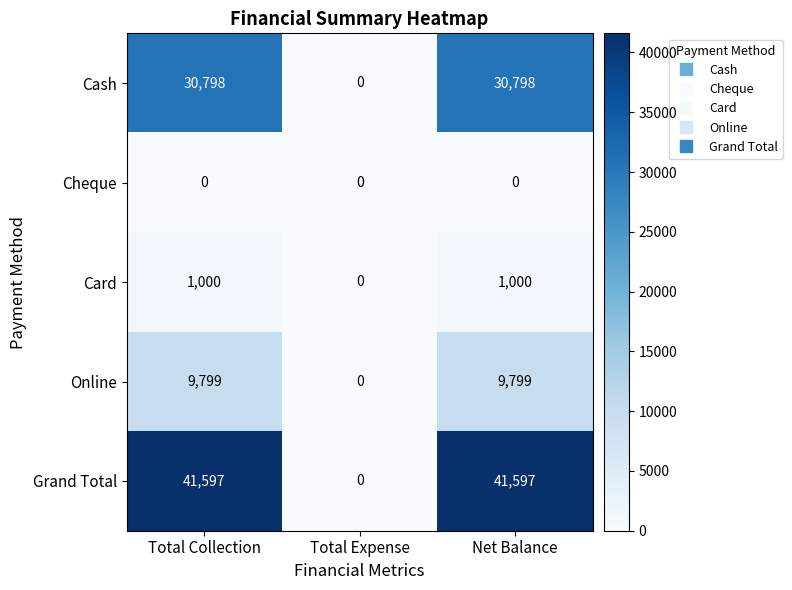

Which series has the largest range (max minus min)?

Grand Total